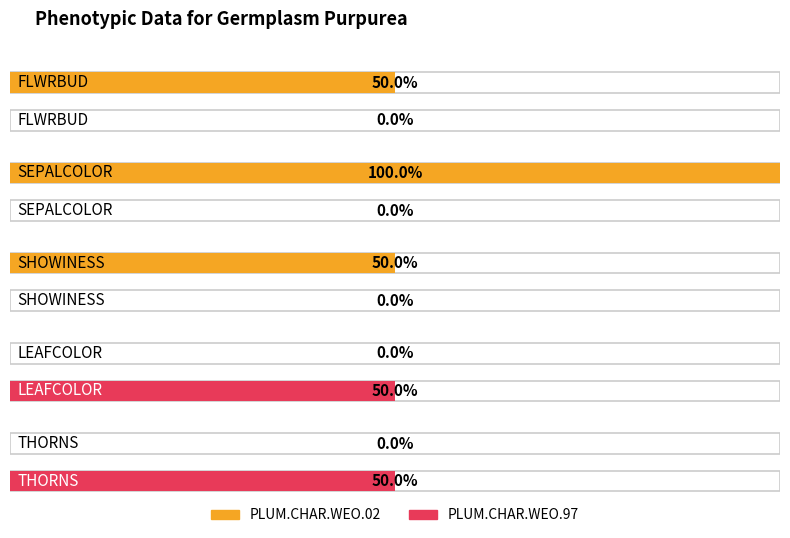

Does the chart contain any negative values?

No